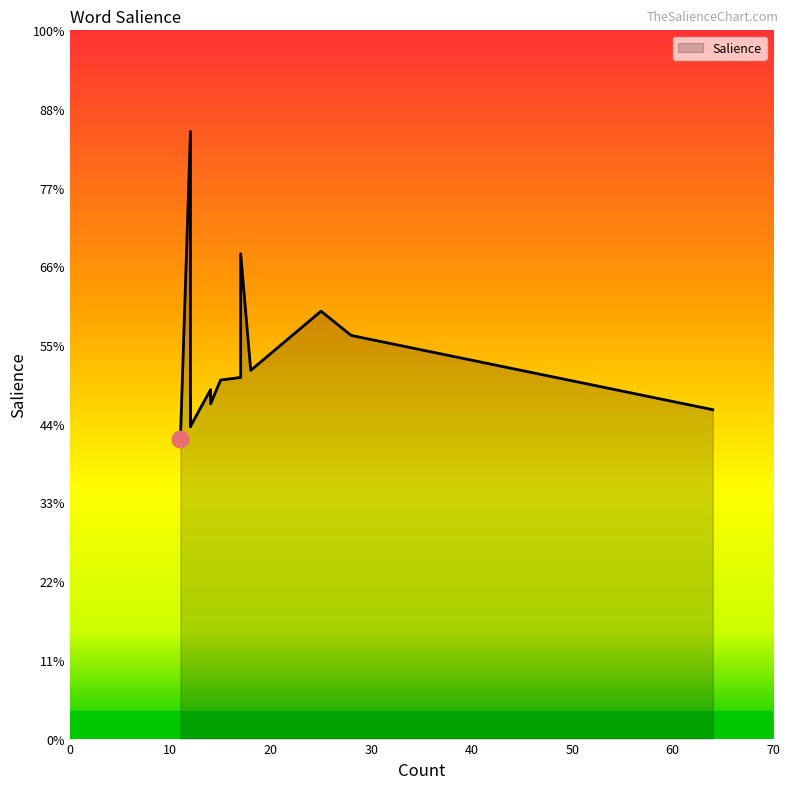

How many series are shown in this chart?

1